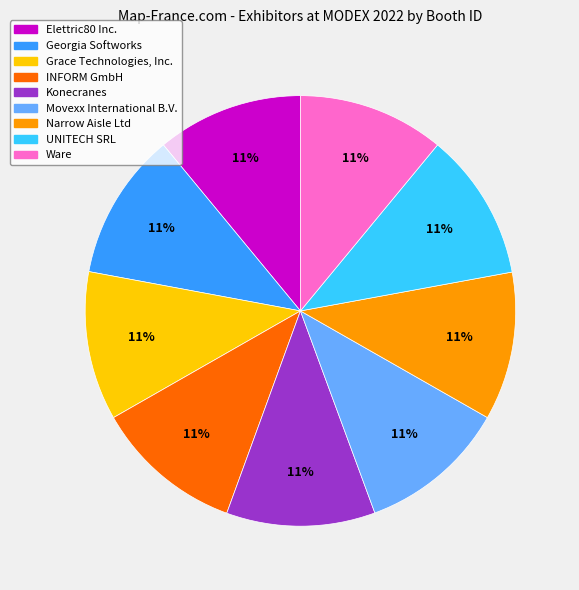

To the nearest percent, what percentage of the pie is Elettric80 Inc.?

11%